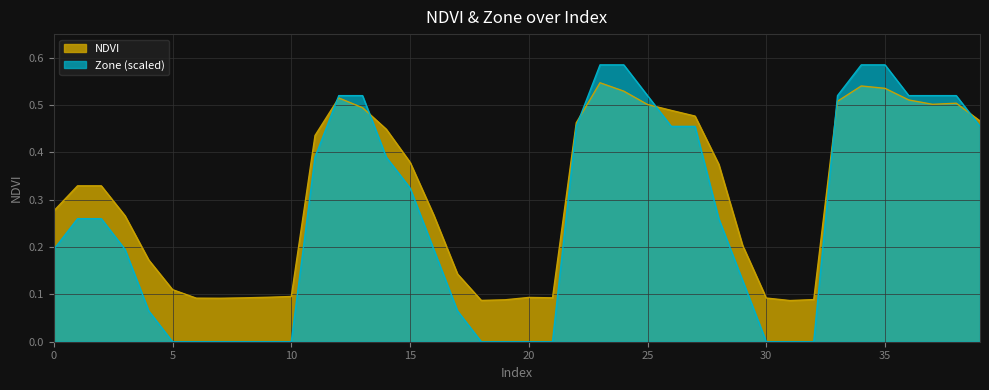

Does the chart have visible grid lines?

Yes